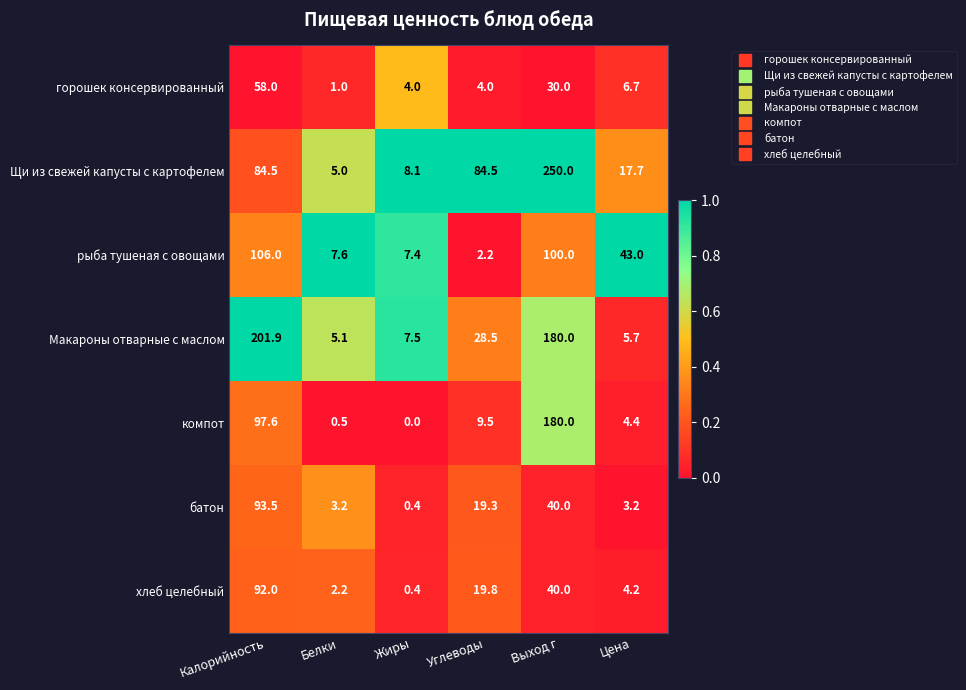

What is the difference between the maximum and minimum values in the хлеб целебный series?

91.6